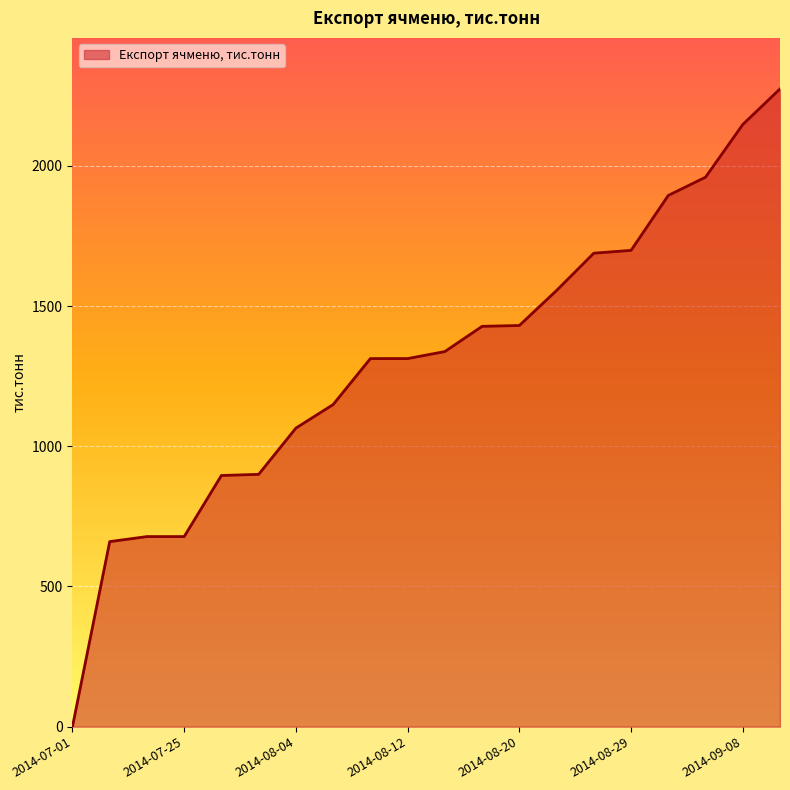

What is the difference between the maximum and minimum values?

2275